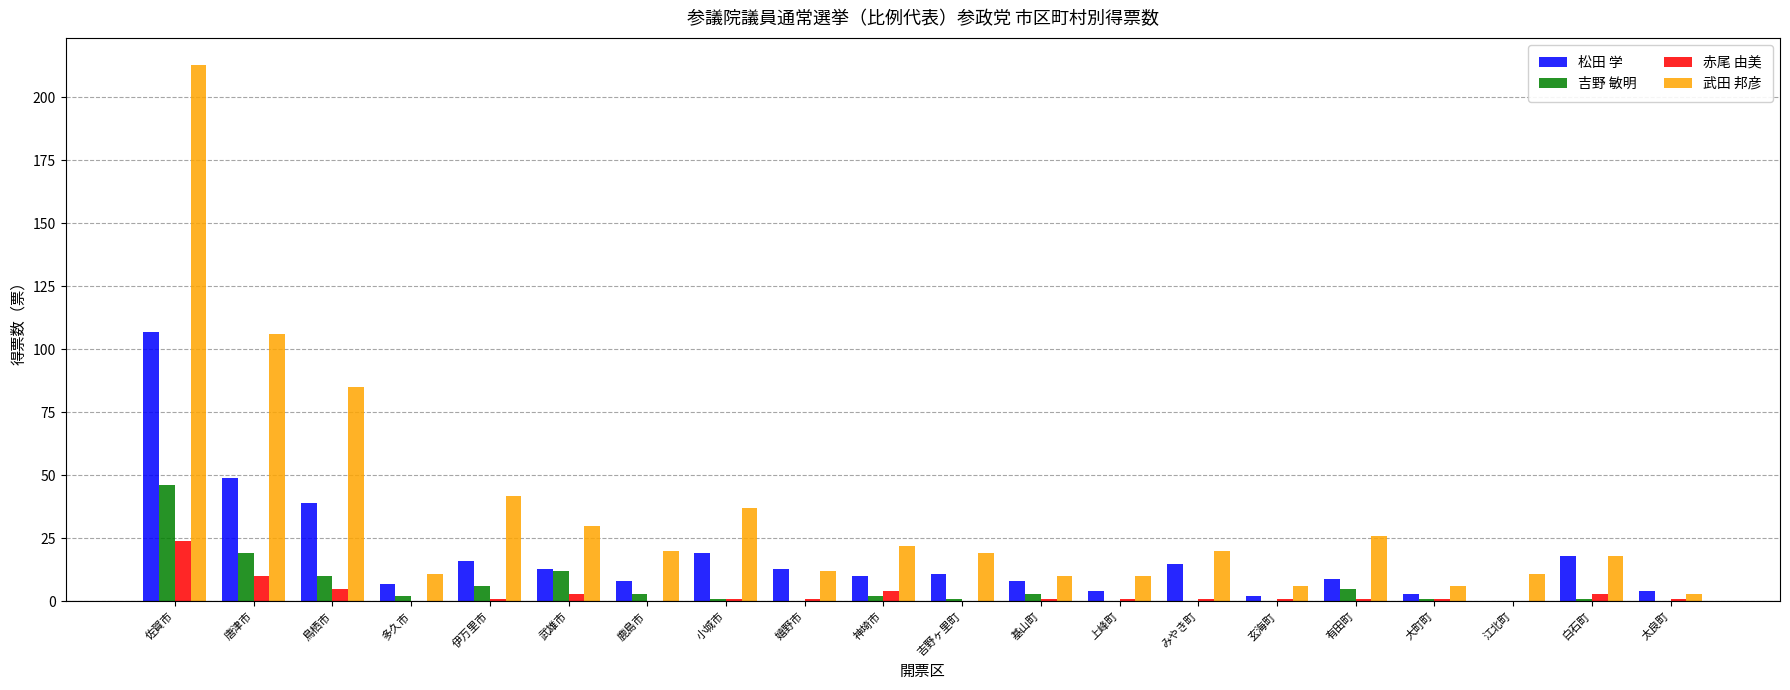

What is the sum of all 赤尾 由美 values?

59.0